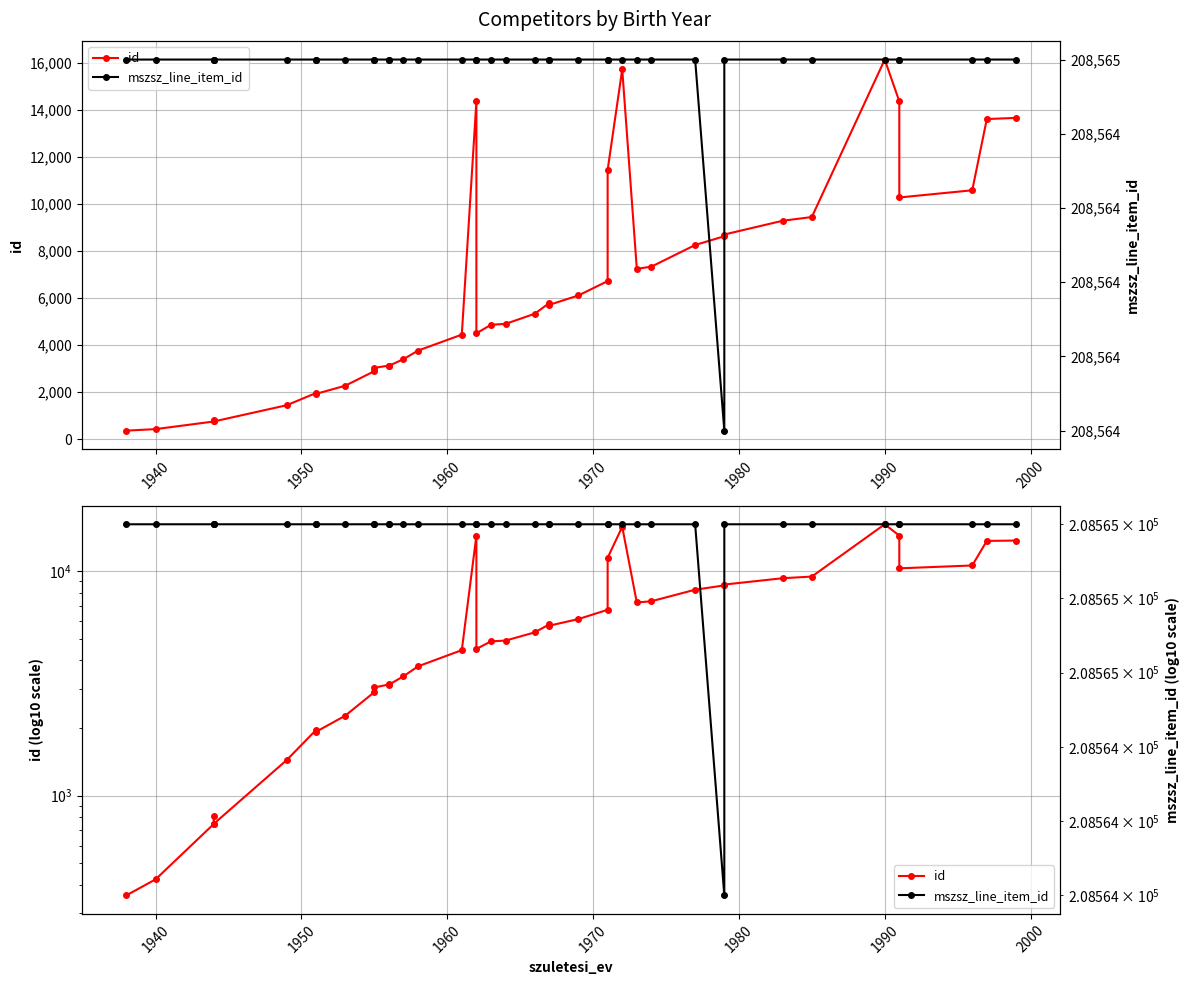

How many lines are shown in the chart?

2